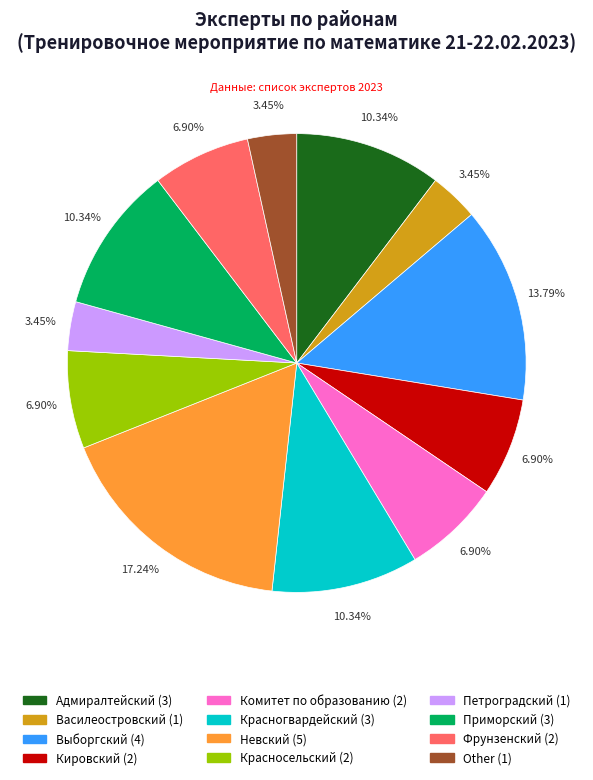

Is there a majority slice in this chart?

No